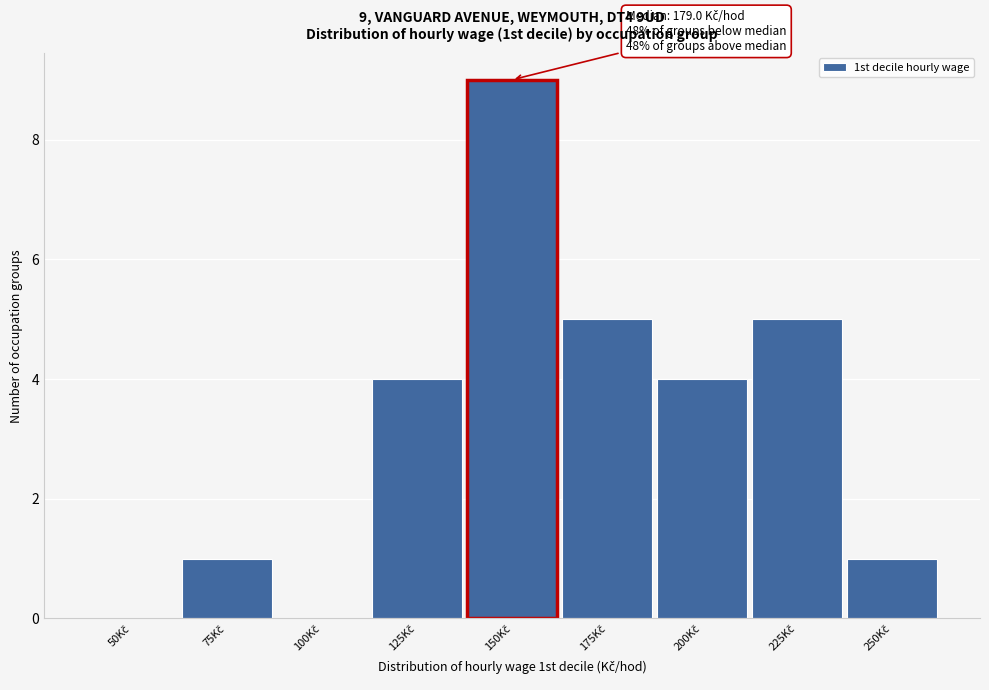

What is the maximum value shown in the chart?

9